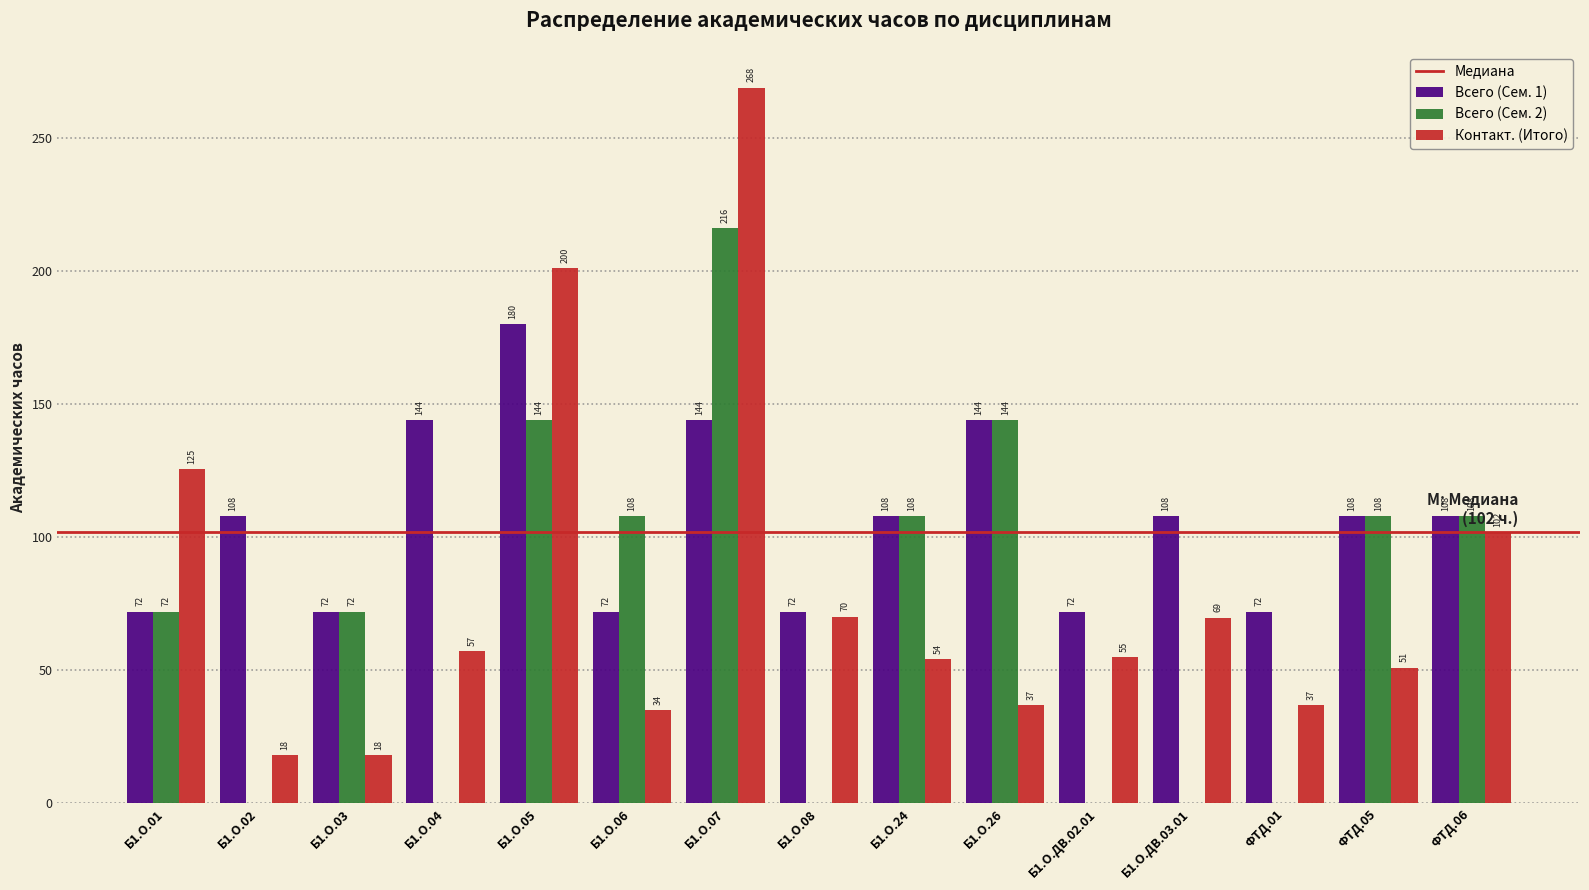

What is the highest value of the Всего (Сем. 1) series?

180.0